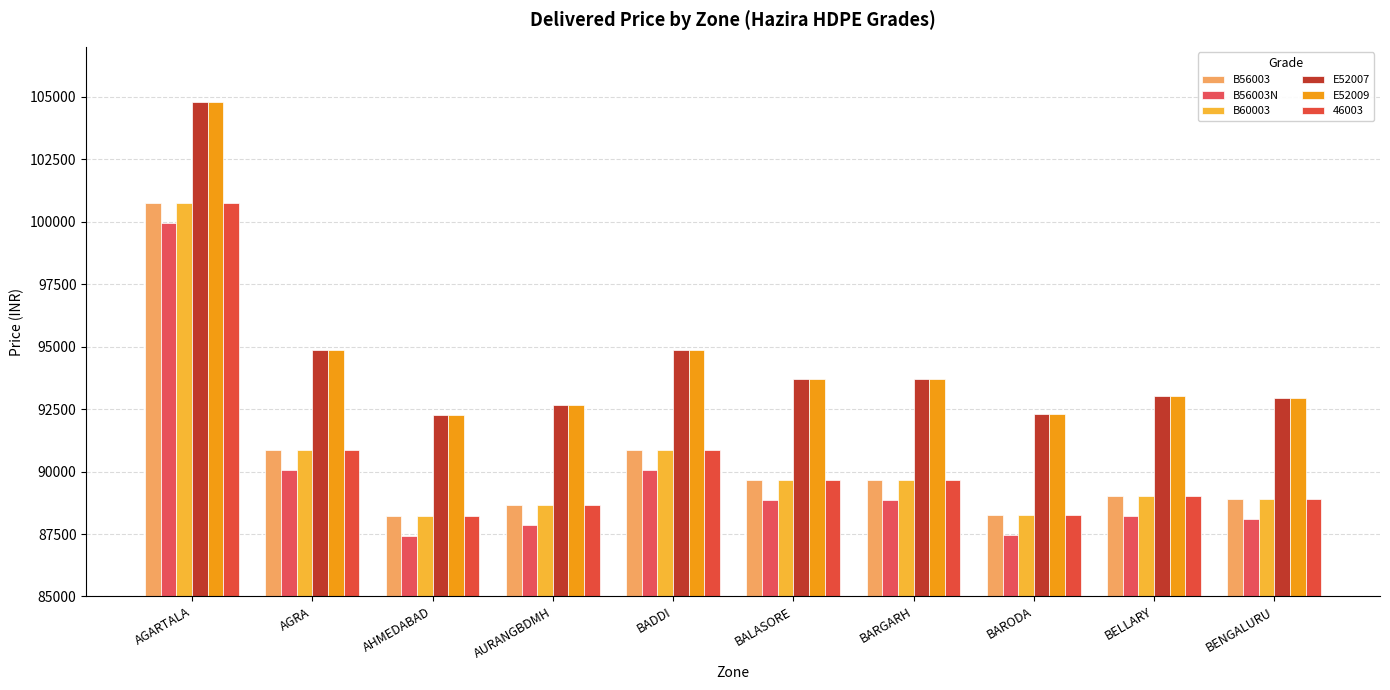

How many bars are there in total?

60